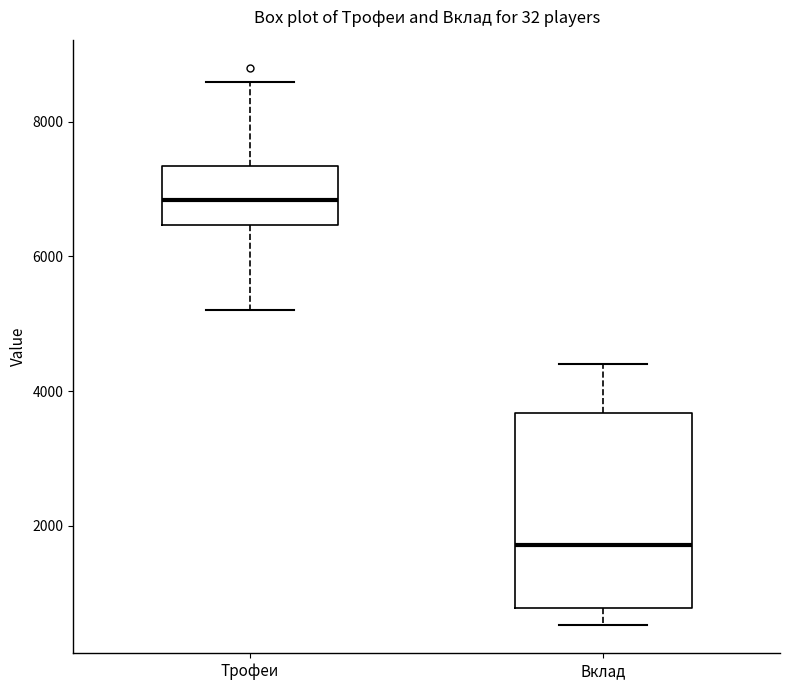

Reading left to right, read every box against the y-axis: the position of its median line, the range the box covers, and the ends of its whiskers. The values are not printed on the chart, so give them approximately, as read against the axis.

Трофеи: median 6800, box 6400 to 7400, whiskers 5200 to 8600
Вклад: median 1800, box 800 to 3600, whiskers 600 to 4400